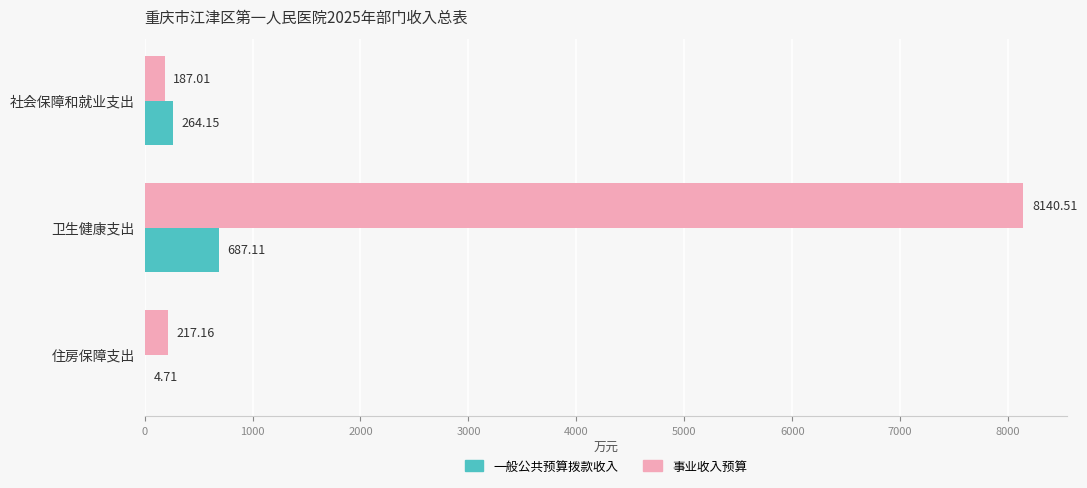

At which category is the sum across all series the highest?

卫生健康支出